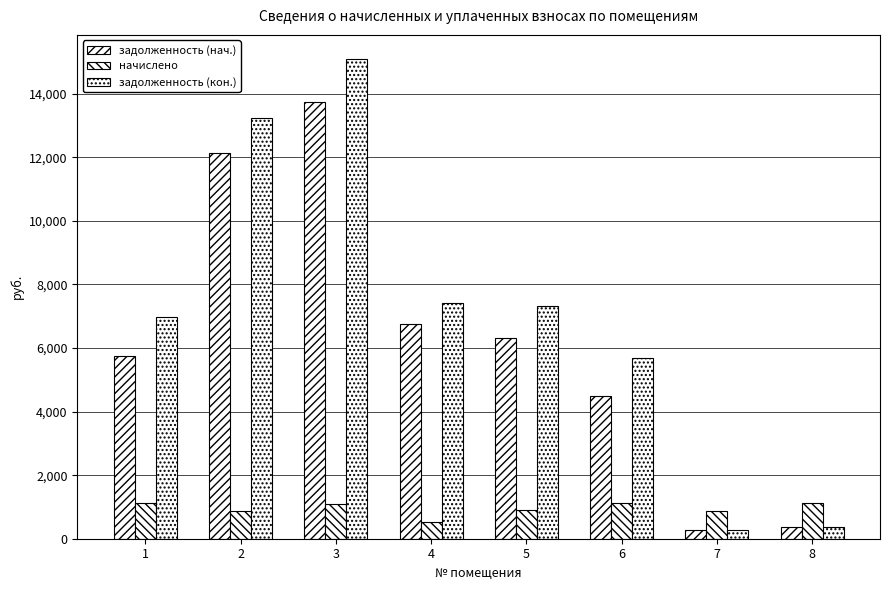

Which label corresponds to the largest value in the chart?

3